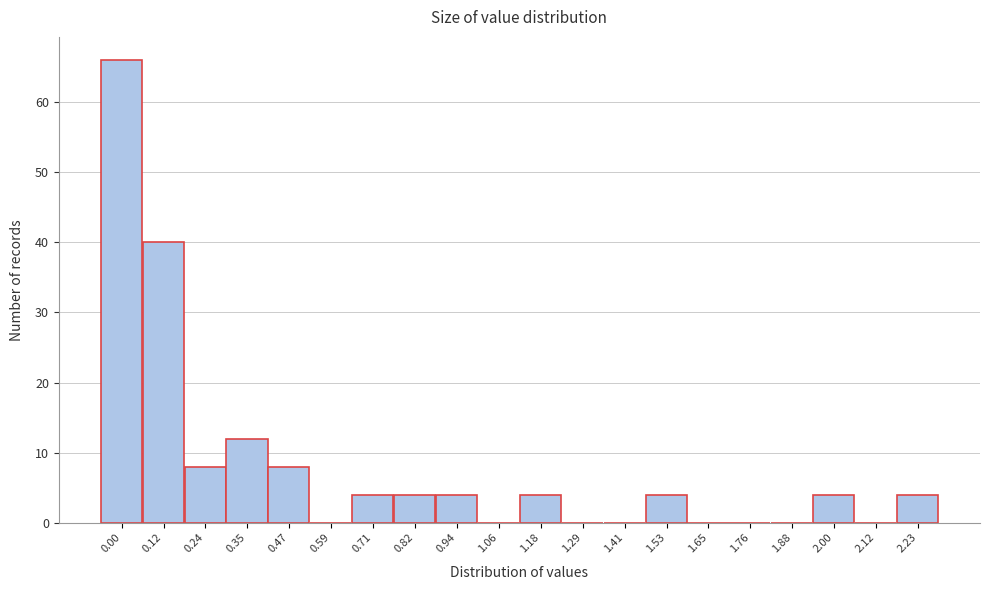

Reading left to right, list all the values displayed in this chart.

0.00=66	0.12=40	0.24=8	0.35=12	0.47=8	0.59=0	0.71=4	0.82=4	0.94=4	1.06=0	1.18=4	1.29=0	1.41=0	1.53=4	1.65=0	1.76=0	1.88=0	2.00=4	2.12=0	2.23=4